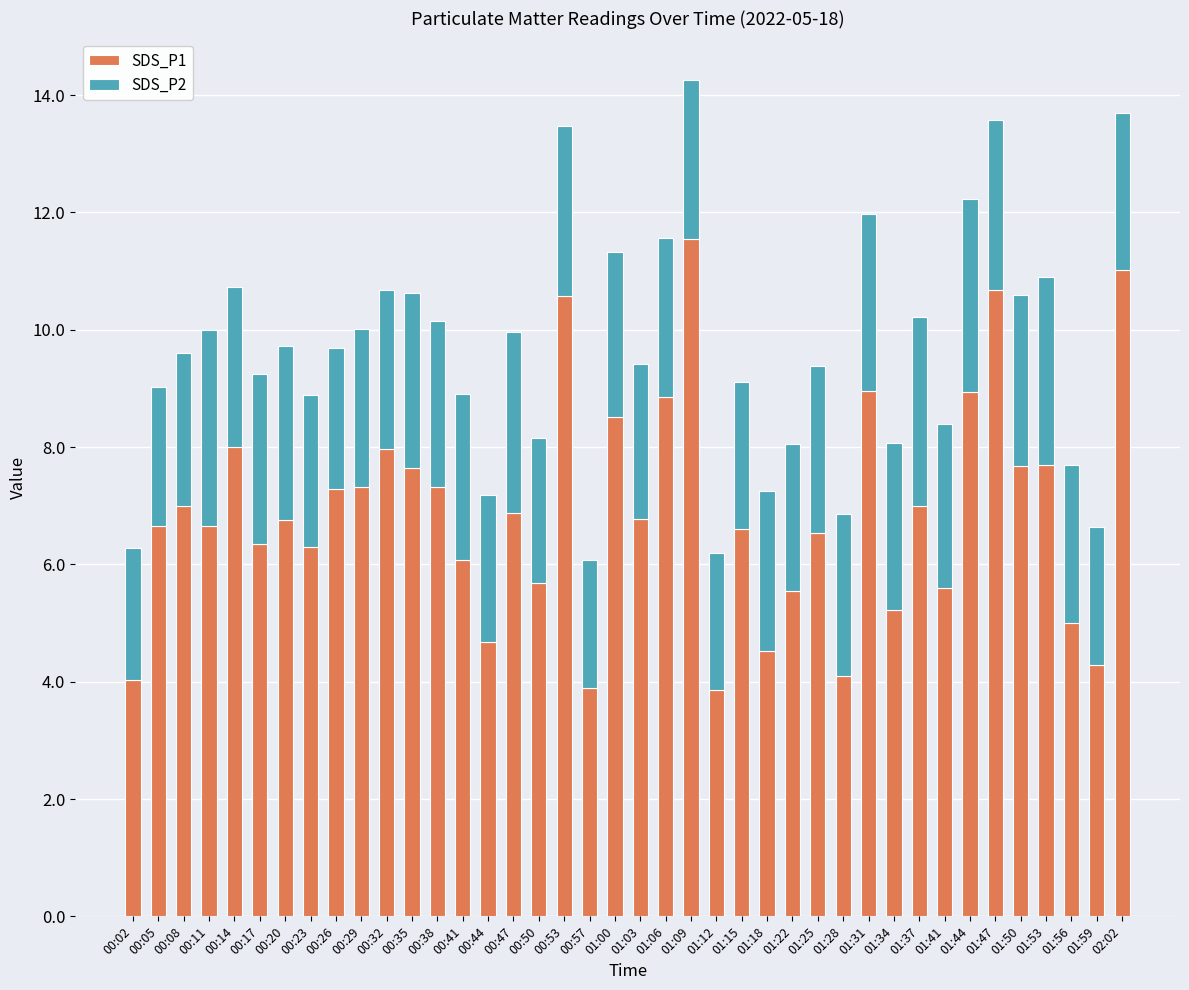

Does the chart contain stacked bars?

Yes